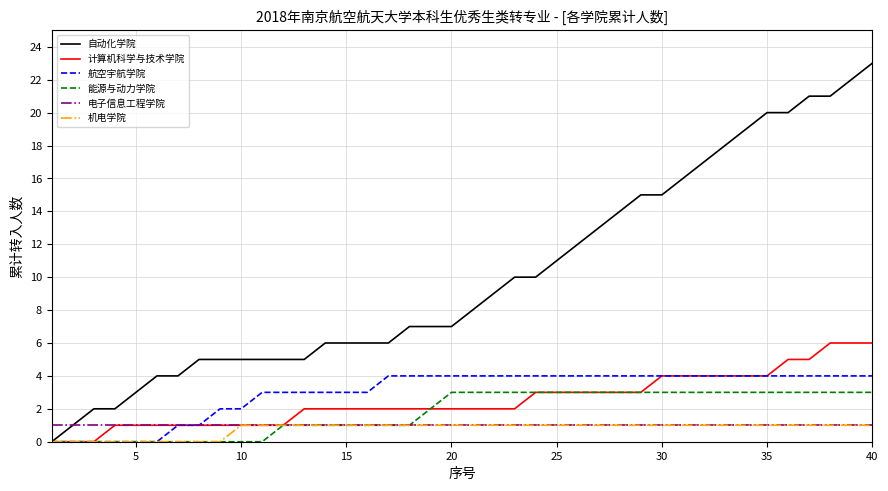

What is the sum of all 电子信息工程学院 values?

40